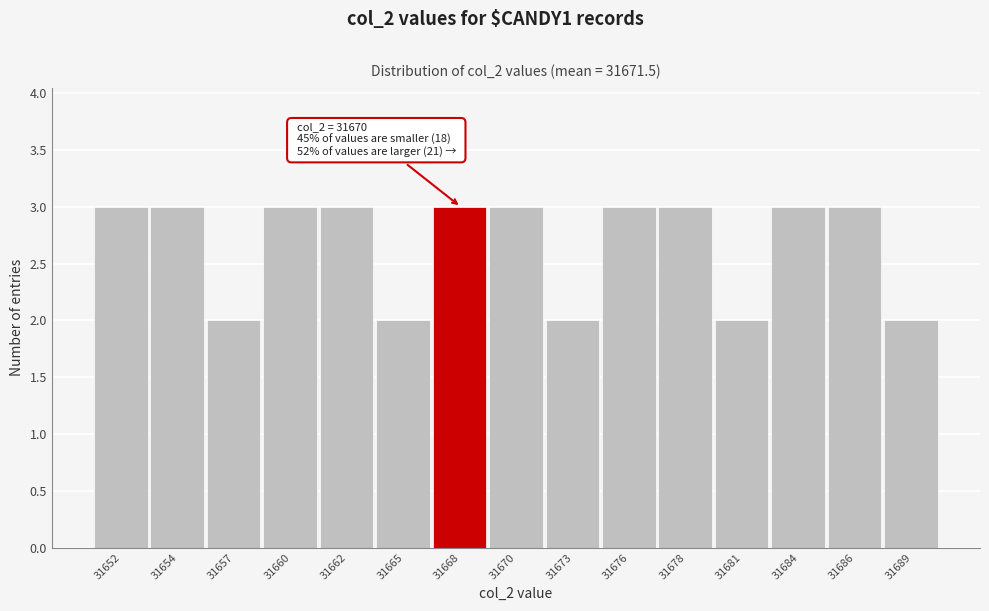

Reading left to right, extract all data points from this chart.

31652=3	31654=3	31657=2	31660=3	31662=3	31665=2	31668=3	31670=3	31673=2	31676=3	31678=3	31681=2	31684=3	31686=3	31689=2